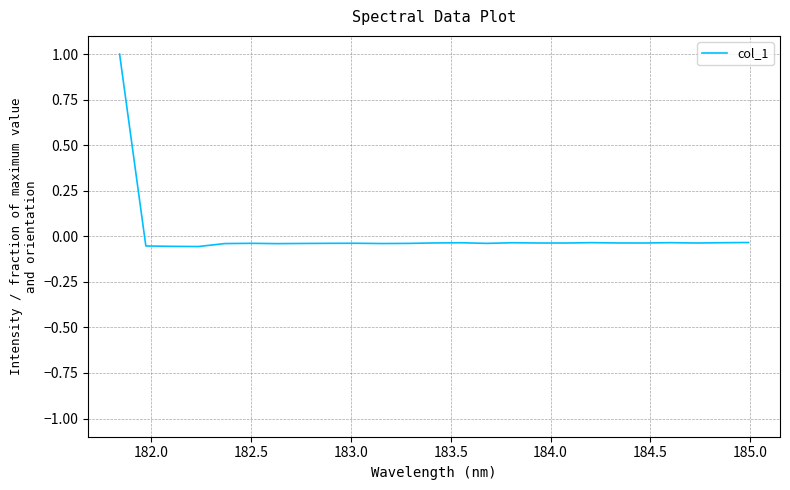

How many categories are shown in the chart?

25